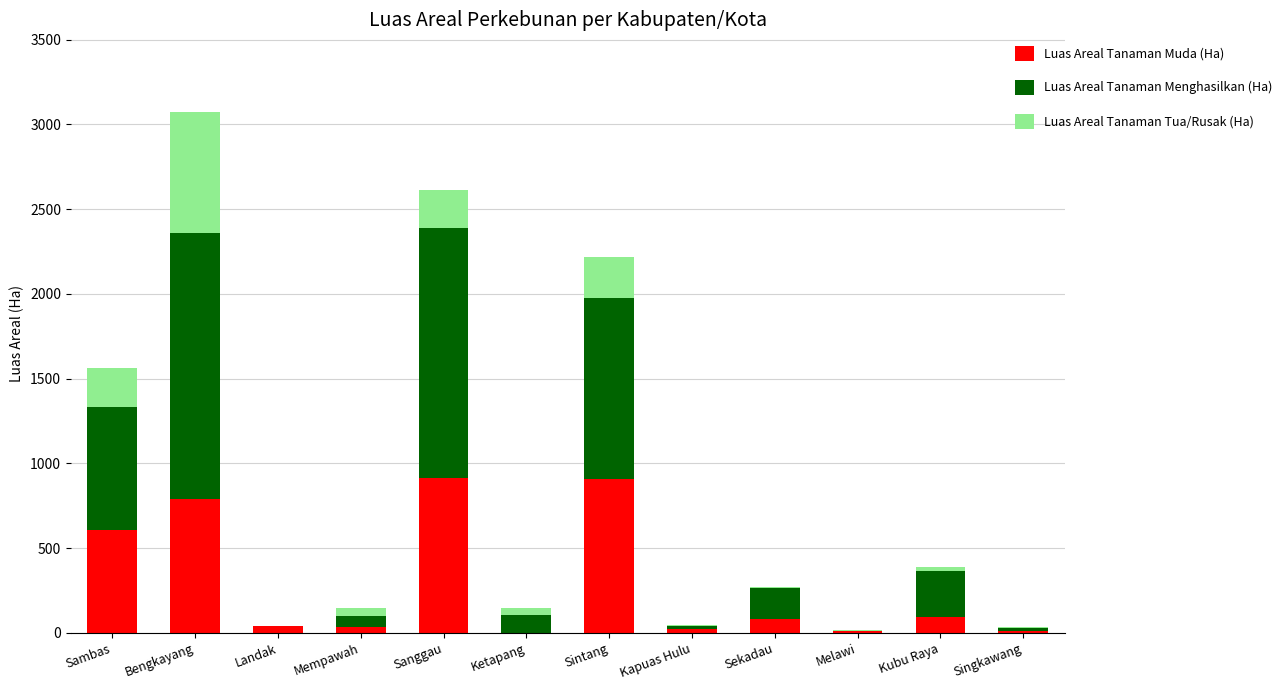

True or false: Luas Areal Tanaman Muda (Ha) has a value of 306 at Sanggau.

False